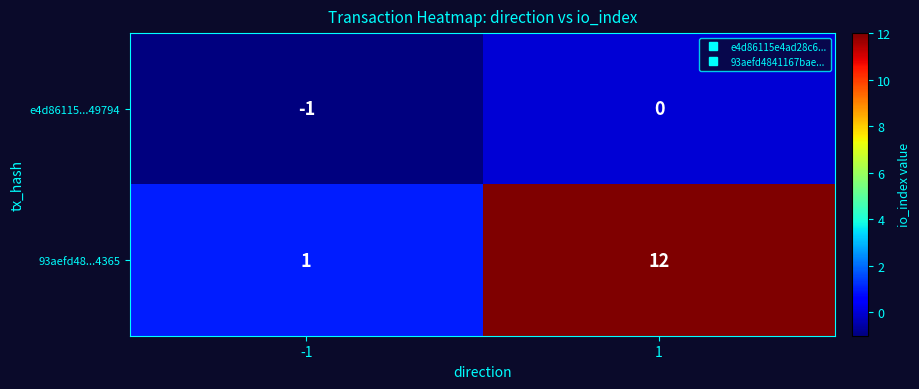

How many distinct data groups are displayed?

2